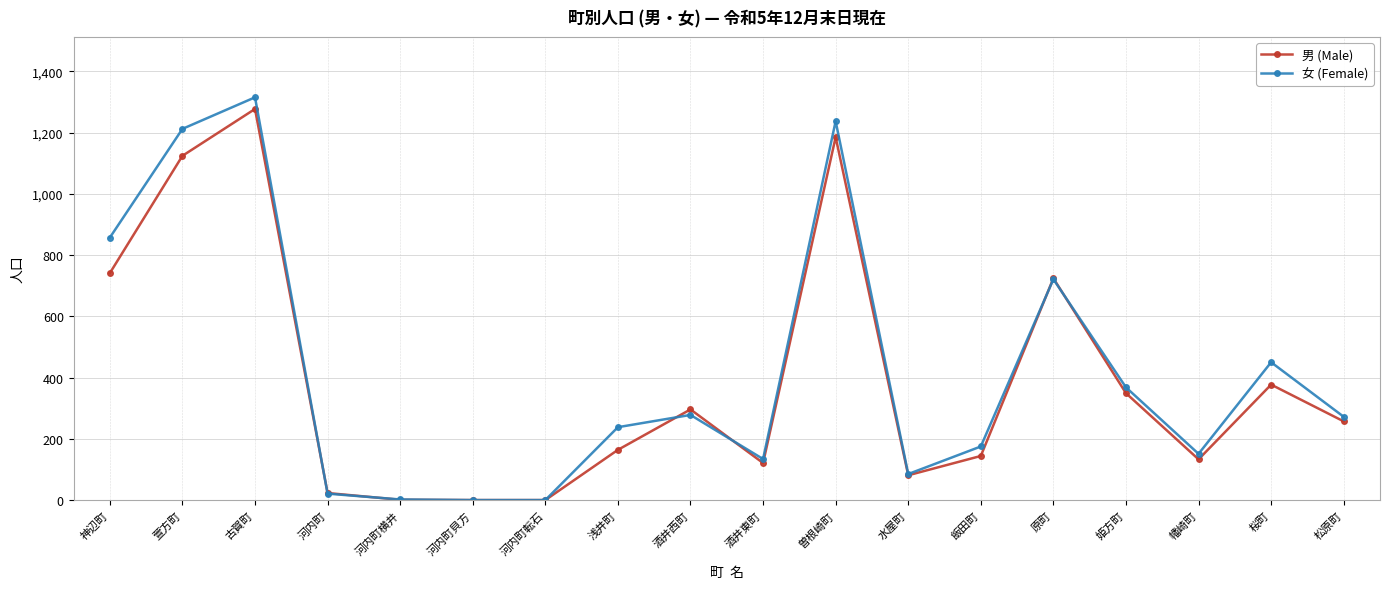

How many series are shown in this chart?

2